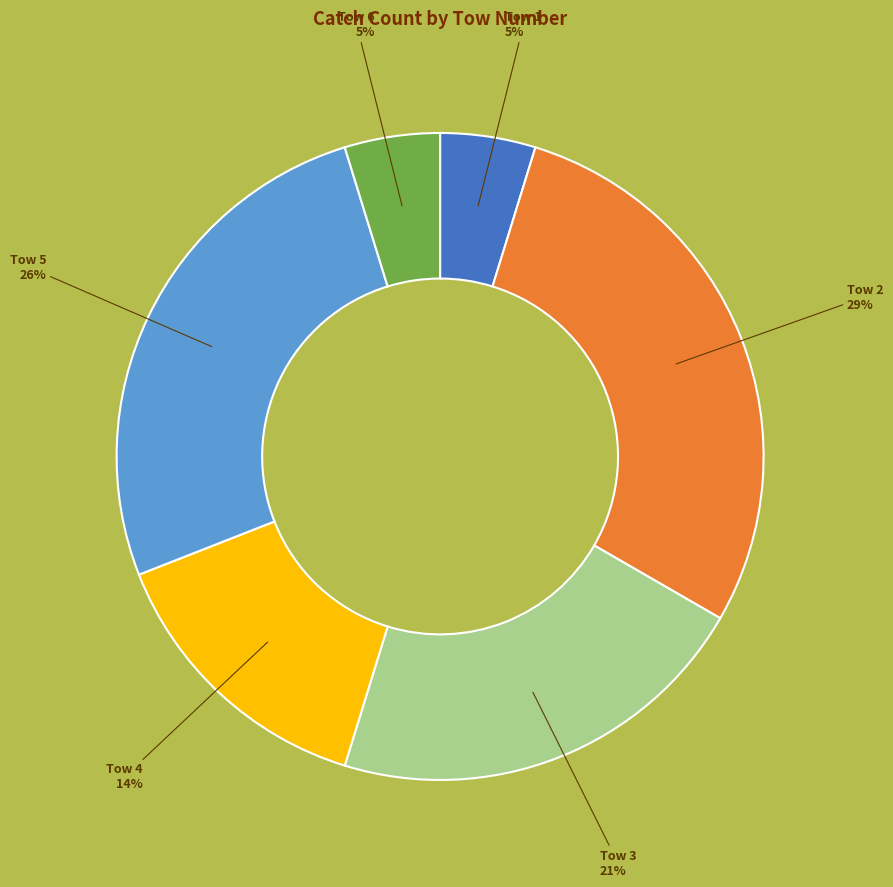

Is there a majority slice in this chart?

No